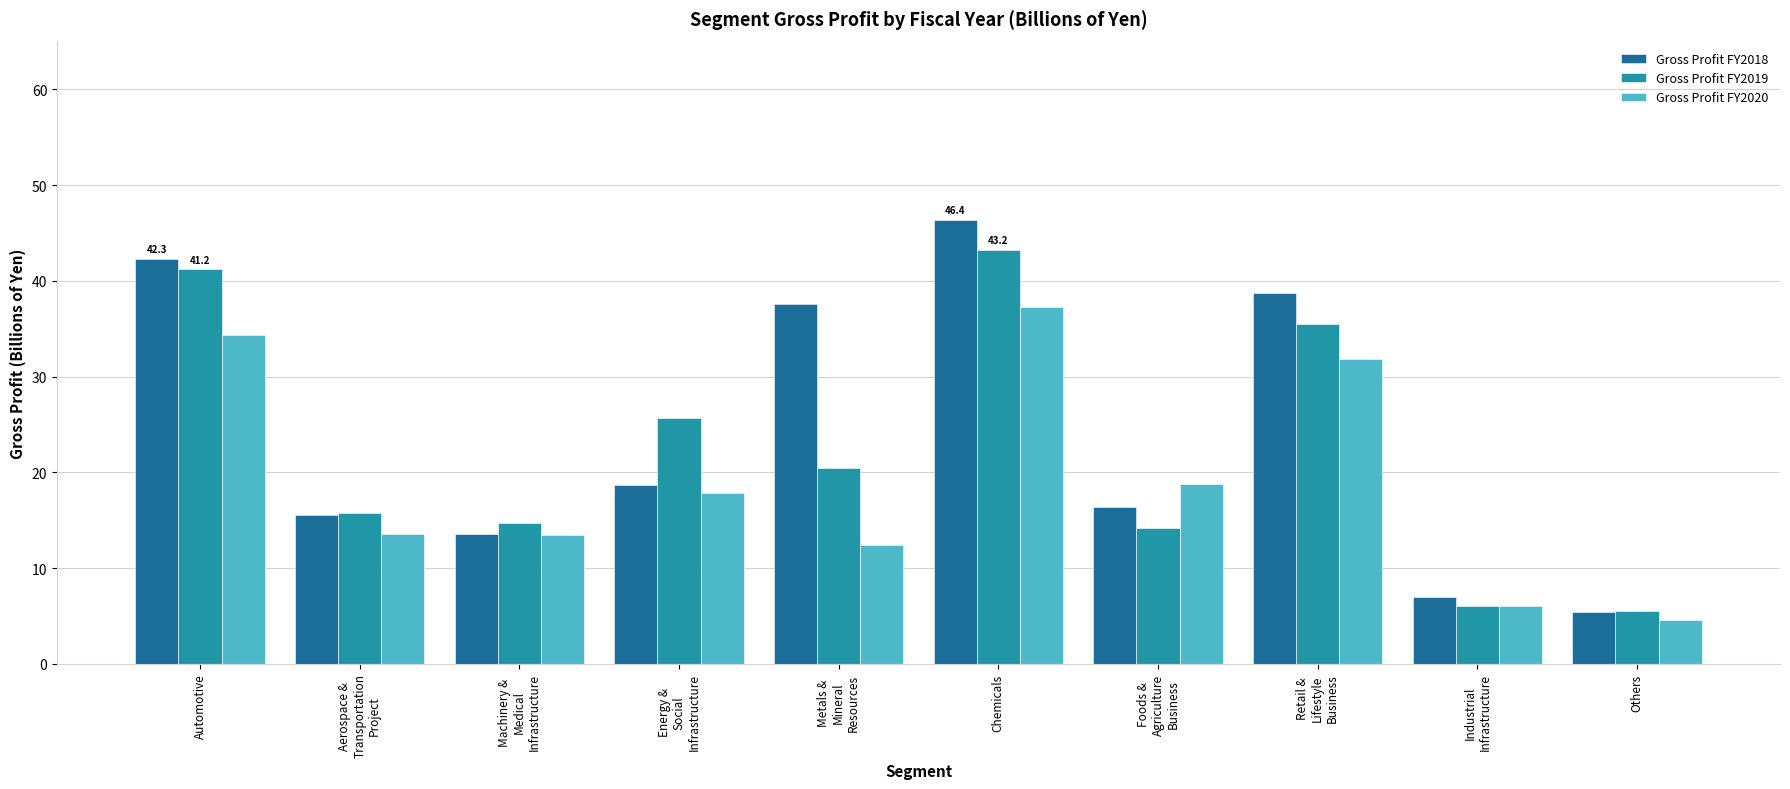

Where is Gross Profit FY2019 nearest to the value 24?

Energy &
Social
Infrastructure